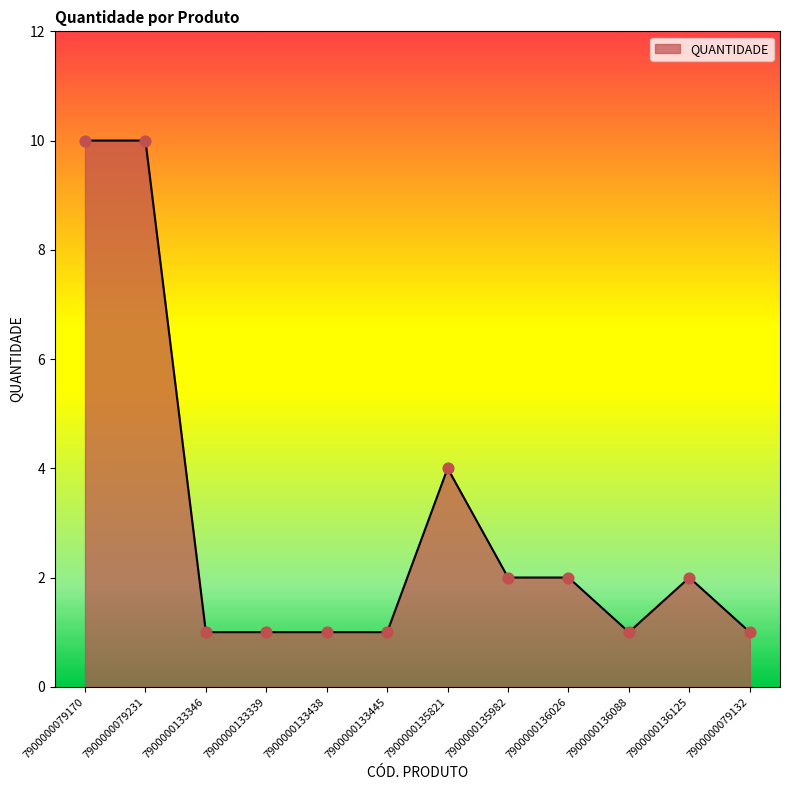

What is the ratio of the value at 7900000136125 to the value at 7900000135821?

0.5